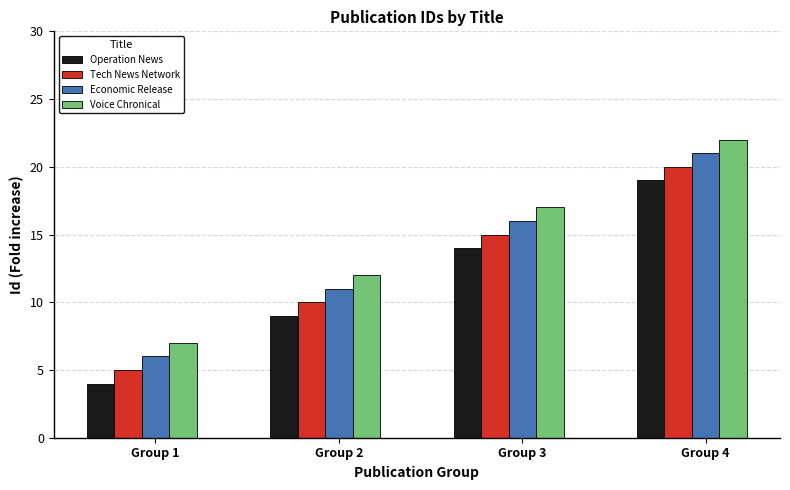

How many bars are there in each group?

4